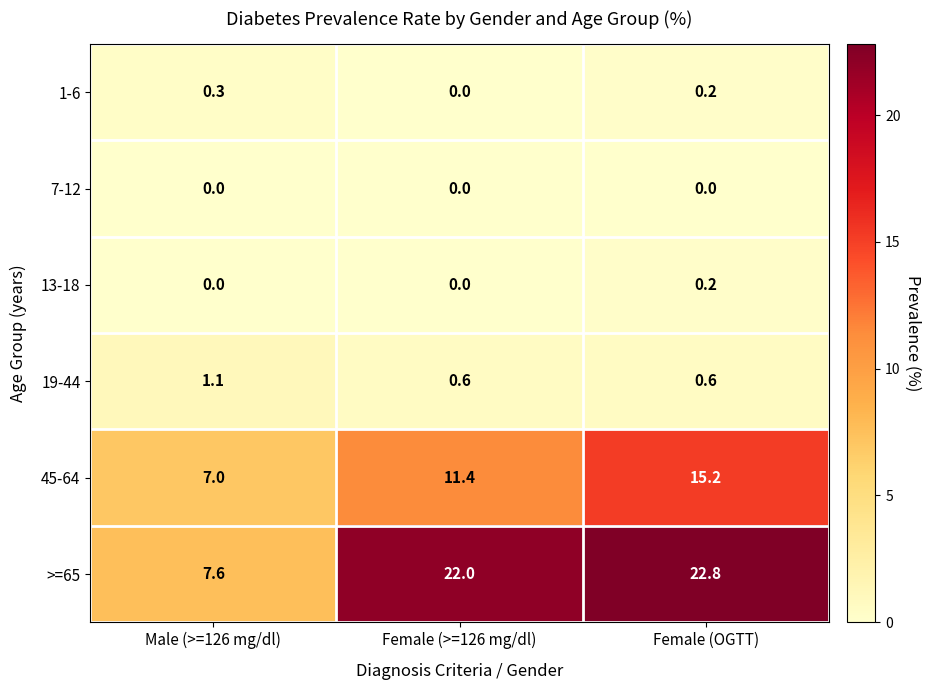

What is the greatest value displayed?

22.8